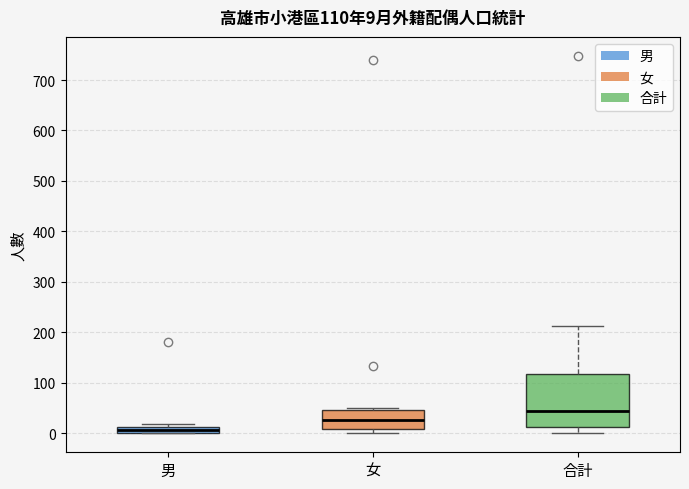

Comparing the boxes themselves (not the whiskers), which one is the tallest?

合計